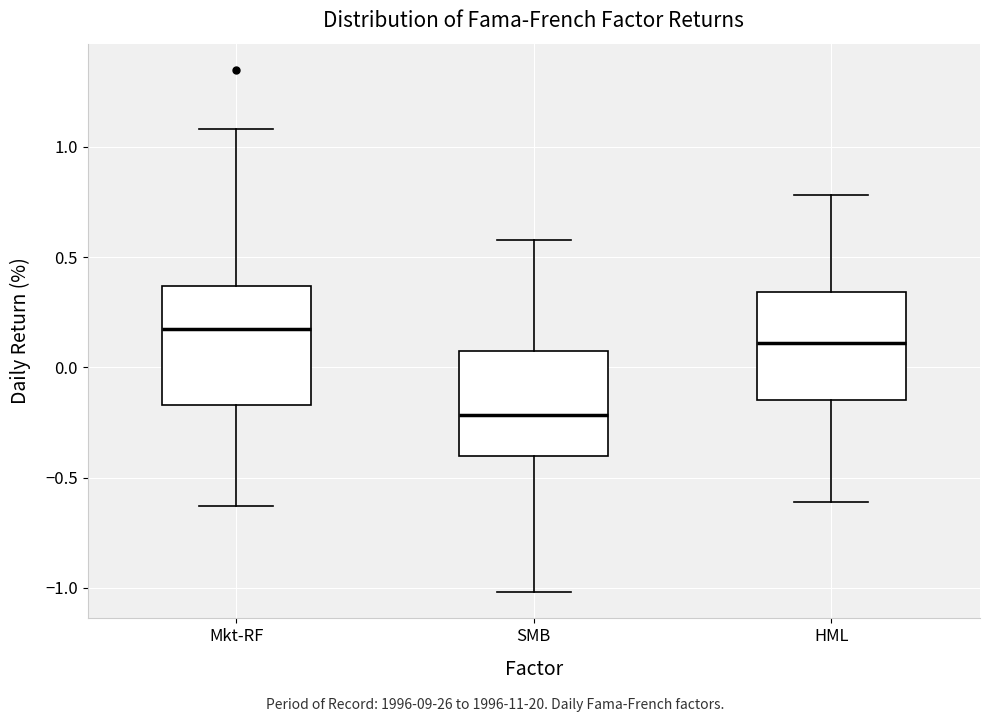

Reading left to right, read every box against the y-axis: the position of its median line, the range the box covers, and the ends of its whiskers. The values are not printed on the chart, so give them approximately, as read against the axis.

Mkt-RF: median 0.20, box -0.15 to 0.35, whiskers -0.65 to 1.10
SMB: median -0.20, box -0.40 to 0.05, whiskers -1.00 to 0.60
HML: median 0.10, box -0.15 to 0.35, whiskers -0.60 to 0.80